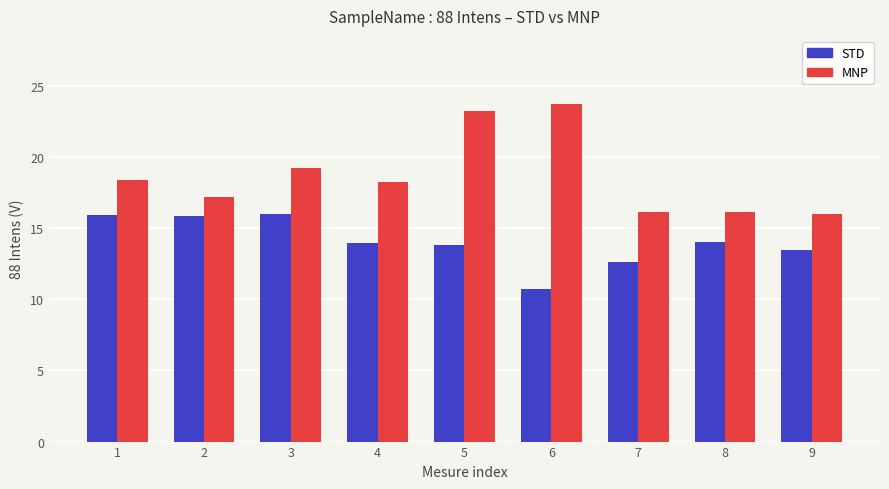

What is the minimum value shown in the chart?

10.7